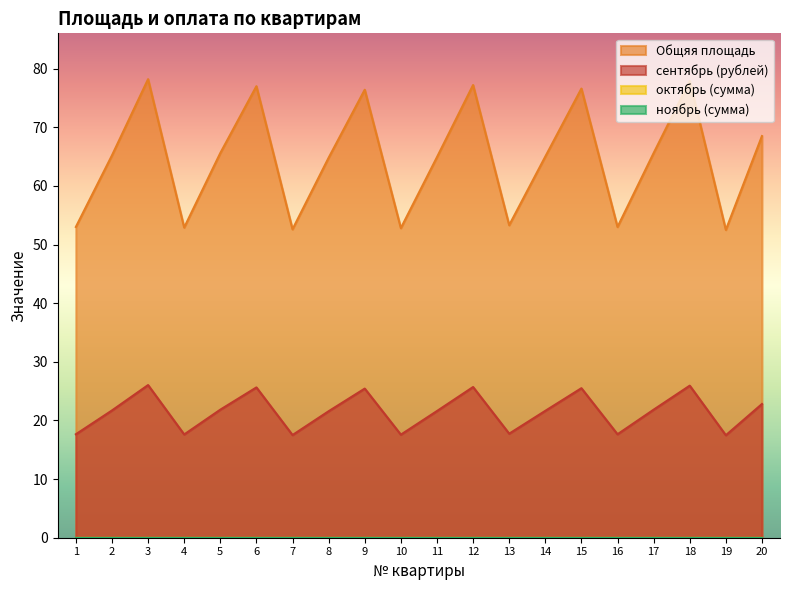

What is the difference between the highest and lowest values at 10?

35.2